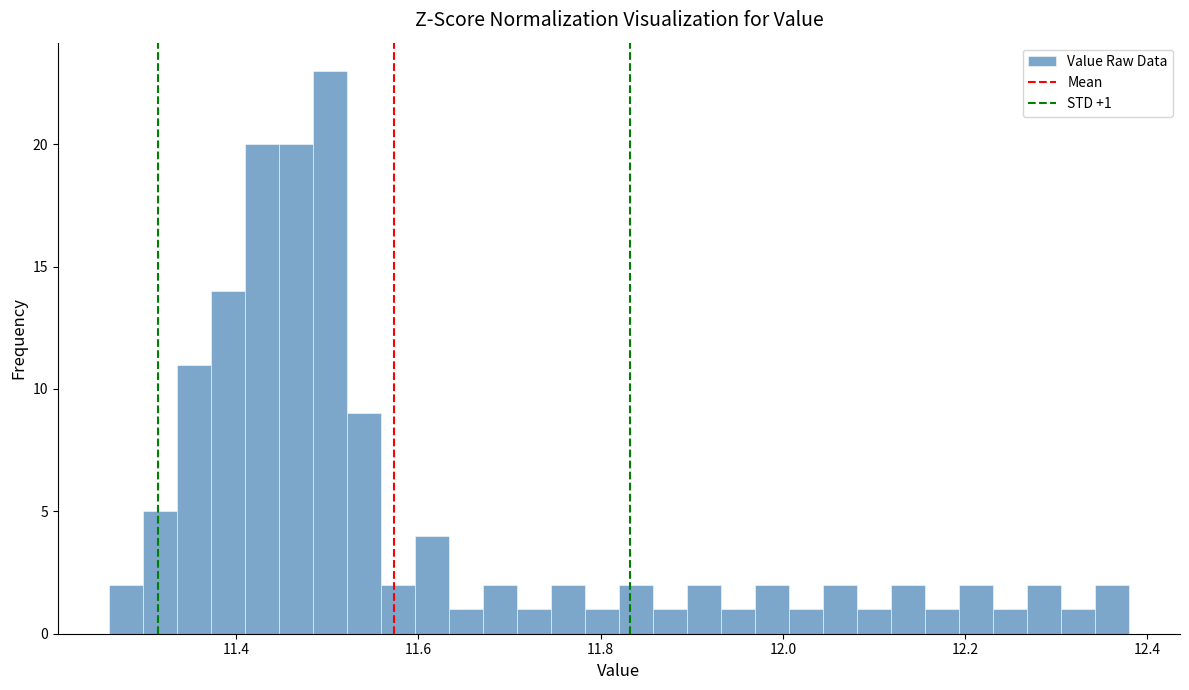

Around what value on the x-axis is the tallest bar? Give the approximate position of its centre, as read against the axis.

11.50